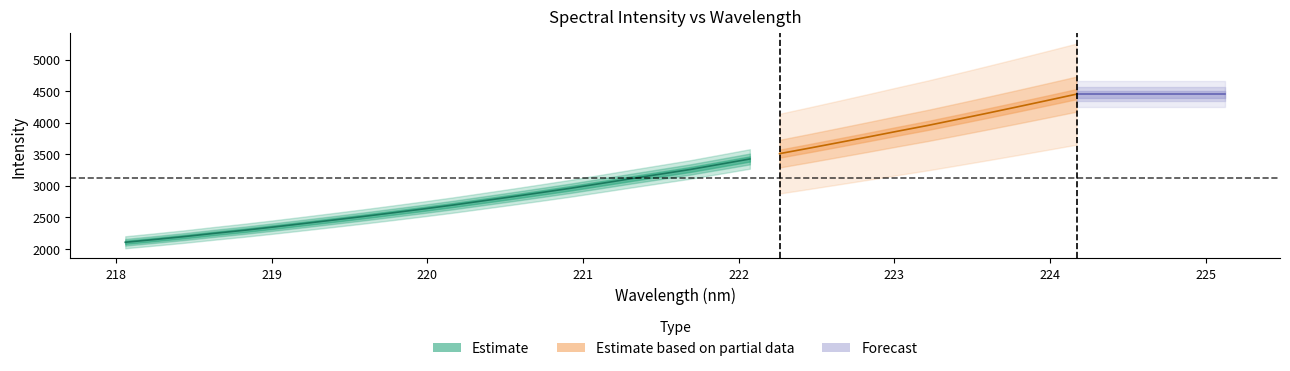

True or false: x and y cross at least once.

False